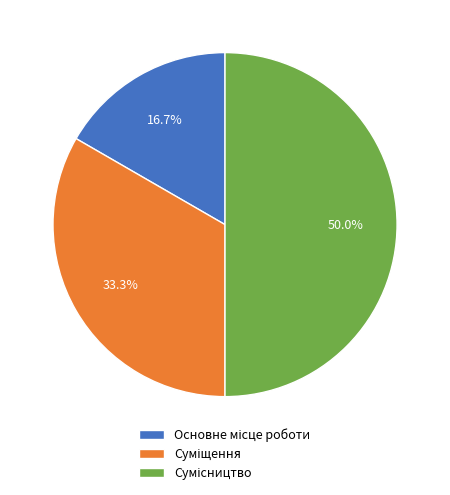

Between Суміщення and Сумісництво, which is larger?

Сумісництво